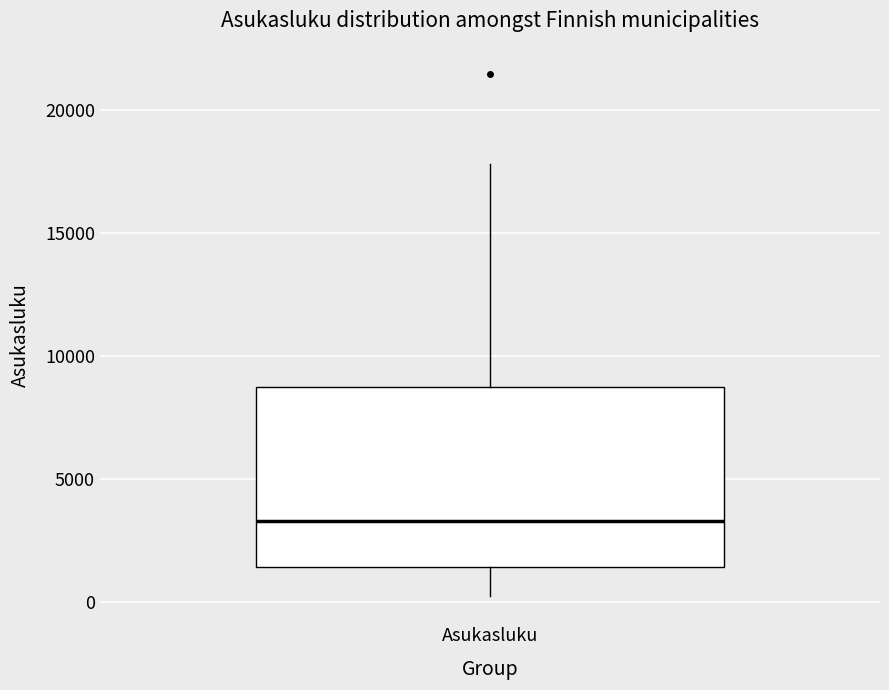

Where is the lower edge of the box for Asukasluku on the y-axis? The values are not printed on the chart, so give them approximately, as read against the axis.

1500